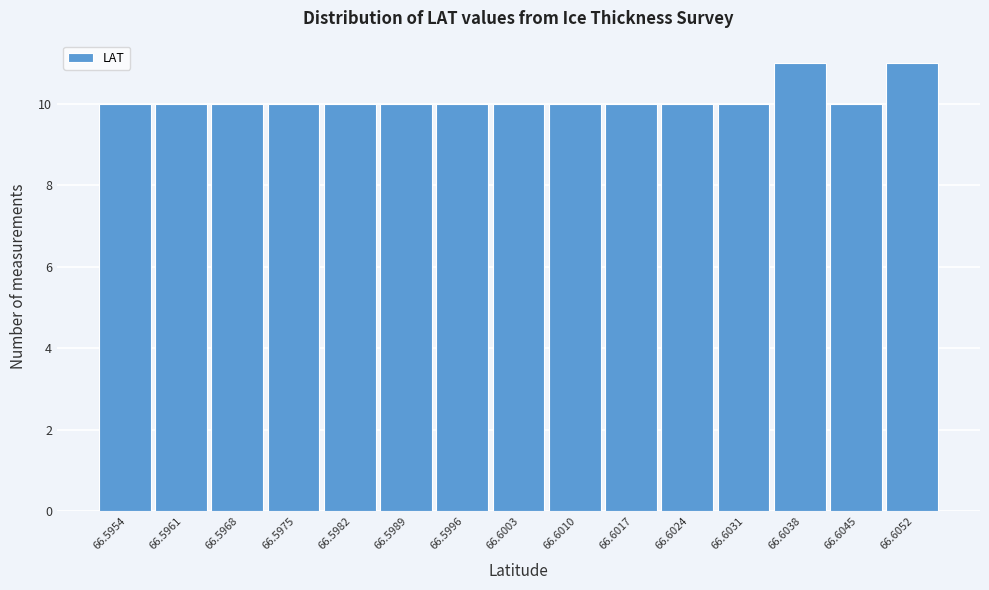

Reading left to right, extract all data points from this chart.

10	10	10	10	10	10	10	10	10	10	10	10	11	10	11